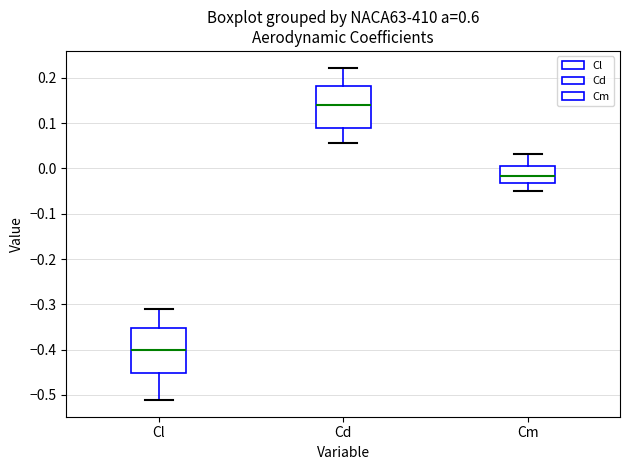

Reading left to right, transcribe this box plot: for each box, give where its median line is, the range the box spans, and where its two whiskers end, as read against the y-axis. The values are not printed on the chart, so give them approximately, as read against the axis.

Cl: median -0.40, box -0.45 to -0.35, whiskers -0.51 to -0.31
Cd: median 0.14, box 0.09 to 0.18, whiskers 0.06 to 0.22
Cm: median -0.02, box -0.03 to 0.01, whiskers -0.05 to 0.03